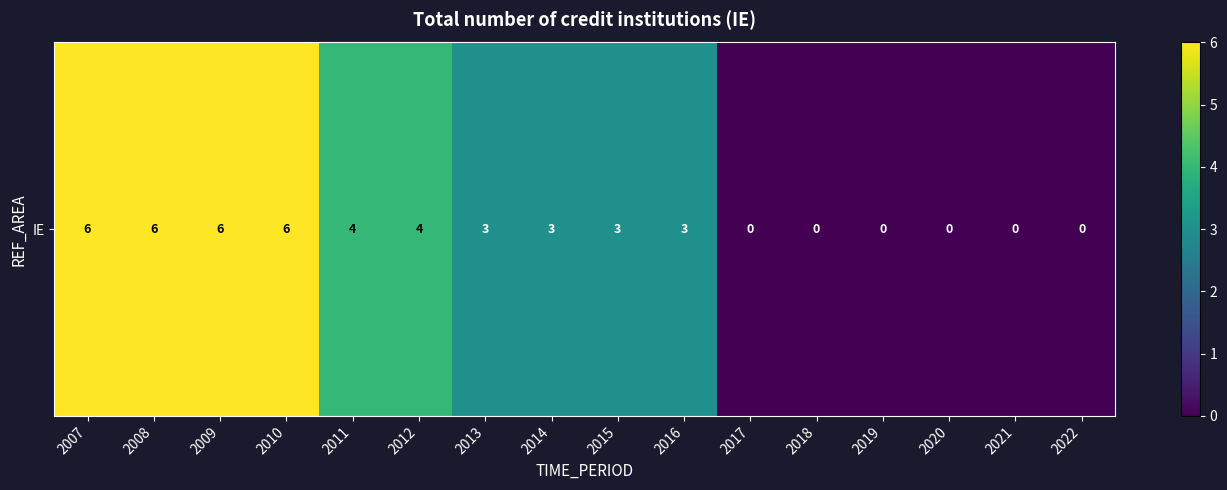

What is the sum of the values at 2014 and 2020?

3